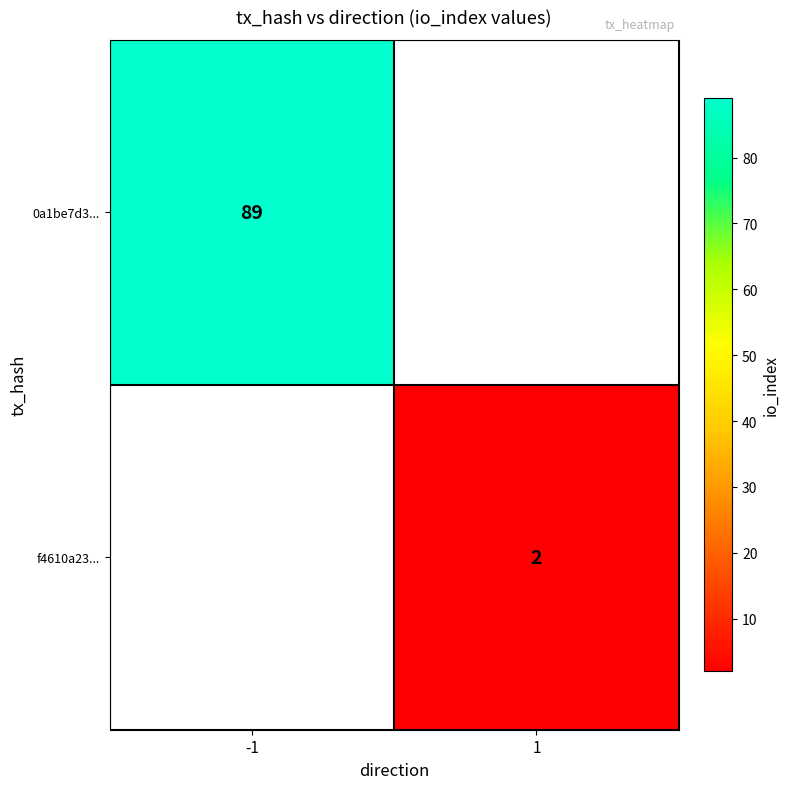

Is it true that f4610a23... equals 2 at 1?

True